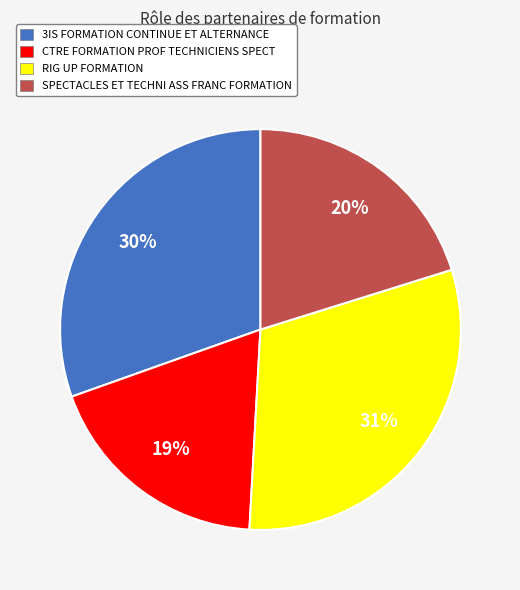

Between RIG UP FORMATION and CTRE FORMATION PROF TECHNICIENS SPECT, which is larger?

RIG UP FORMATION